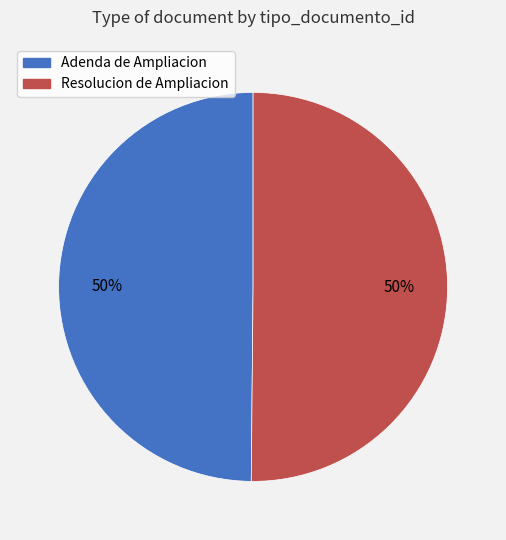

To the nearest percent, what percentage of the pie is Adenda de Ampliacion?

50%